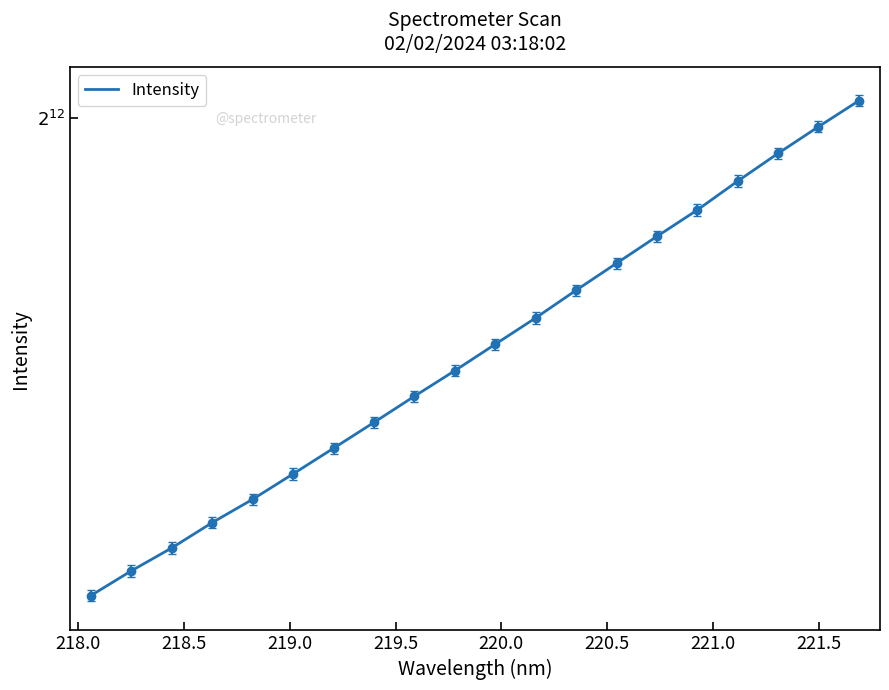

How many data points are above 3362?

10